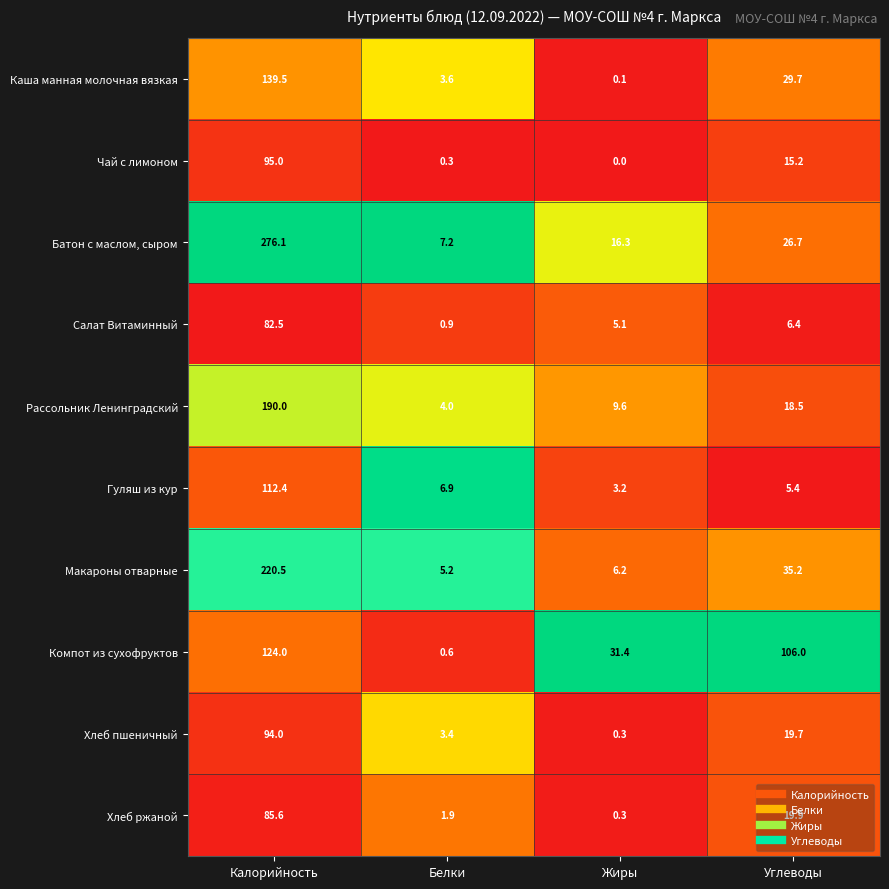

Is it true that Батон с маслом, сыром equals 26.7 at Углеводы?

True